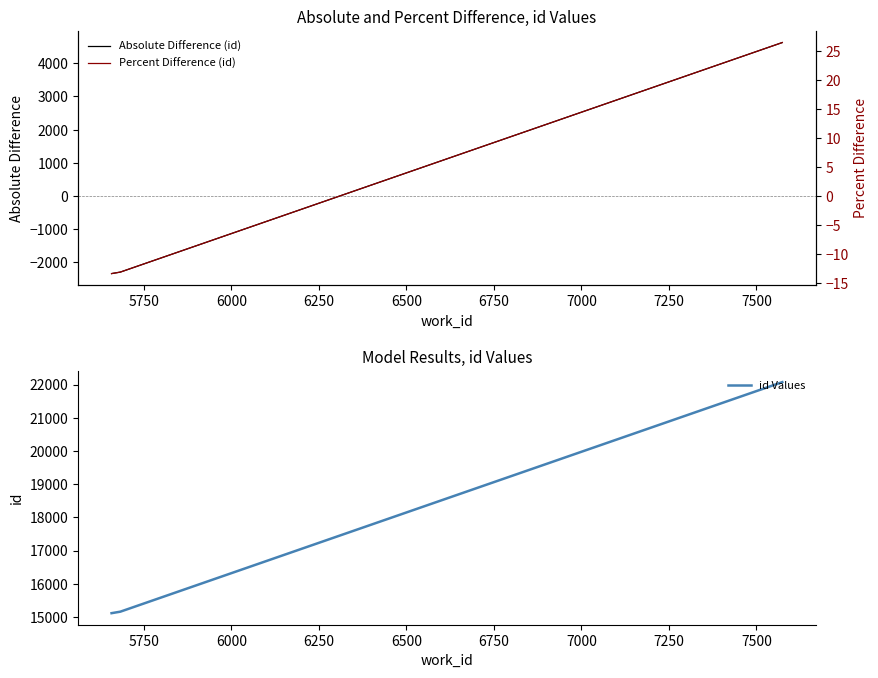

How many data points in Absolute Difference (id) are above -2289?

1